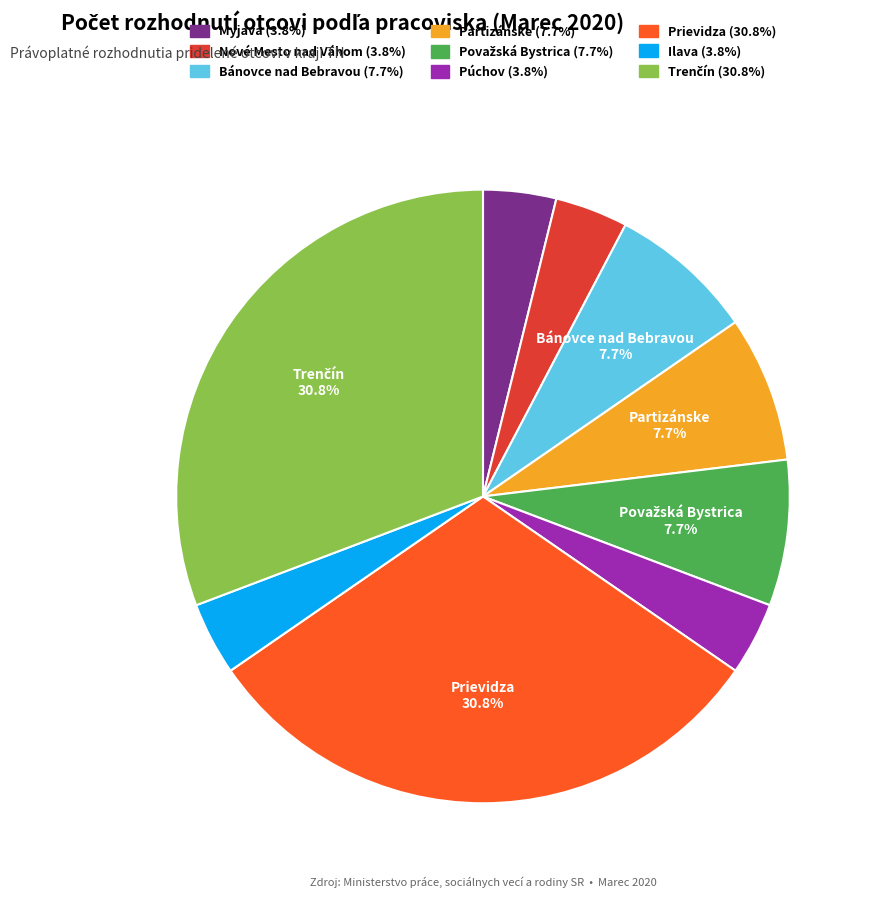

To the nearest percent, what is the difference between the largest and smallest slice percentages?

27%